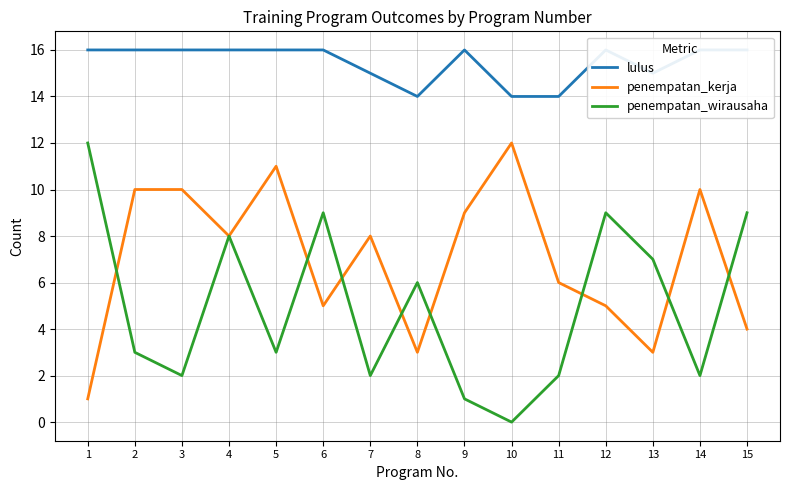

What are all the series names shown in the legend?

lulus, penempatan_kerja, penempatan_wirausaha